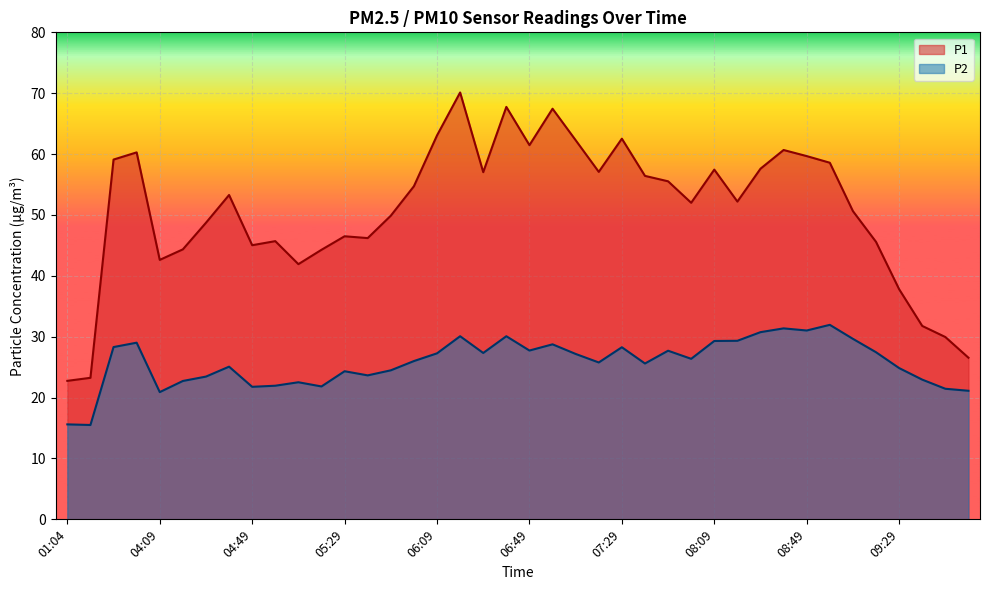

Read the P1 value at 01:04.

22.8